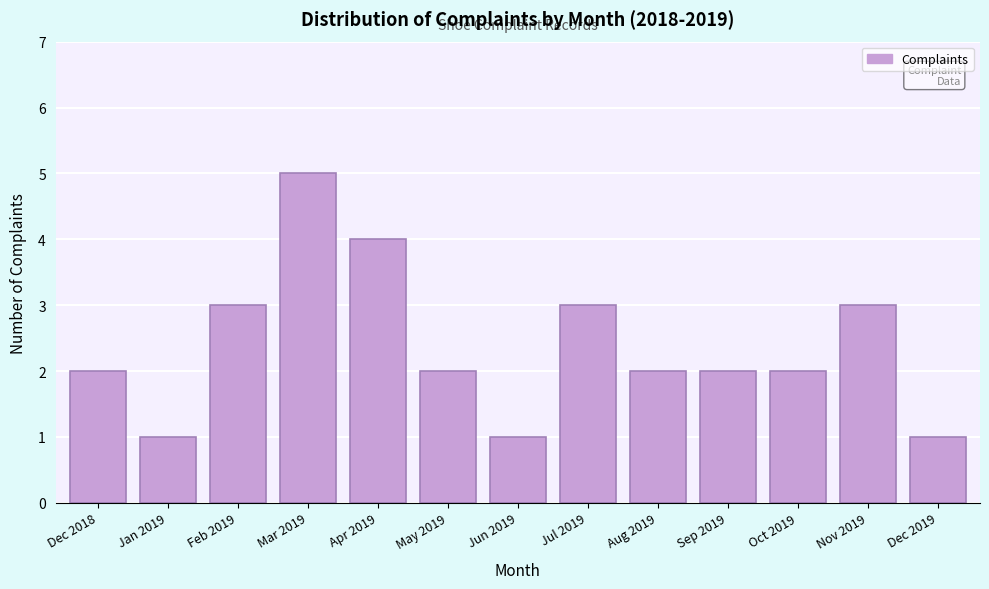

Reading left to right, list all the values displayed in this chart.

2	1	3	5	4	2	1	3	2	2	2	3	1